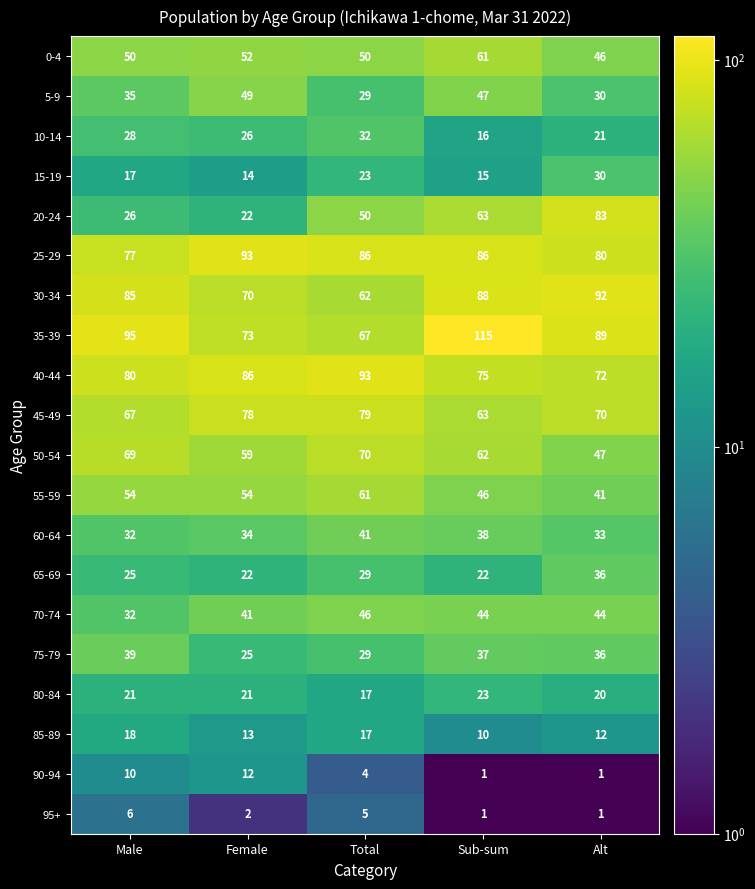

At how many categories does at least one series exceed 18?

5